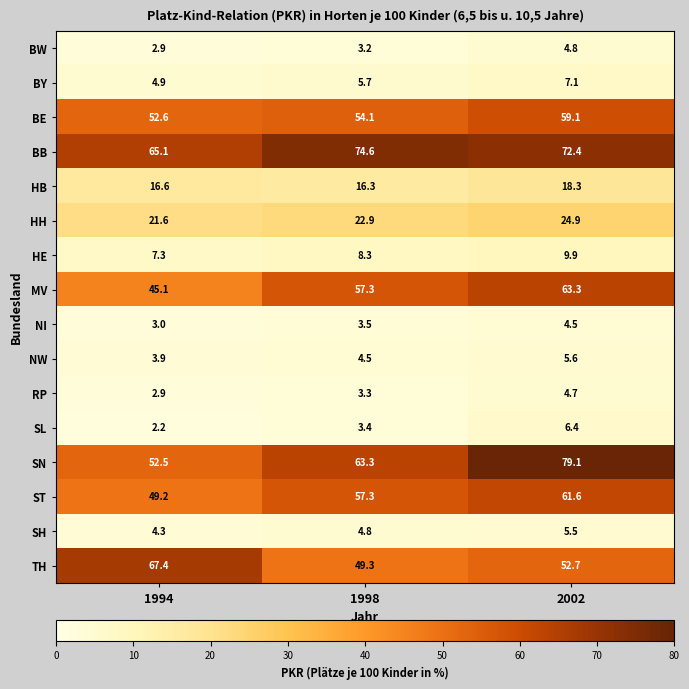

What value does the ST series have at 1998?

57.3